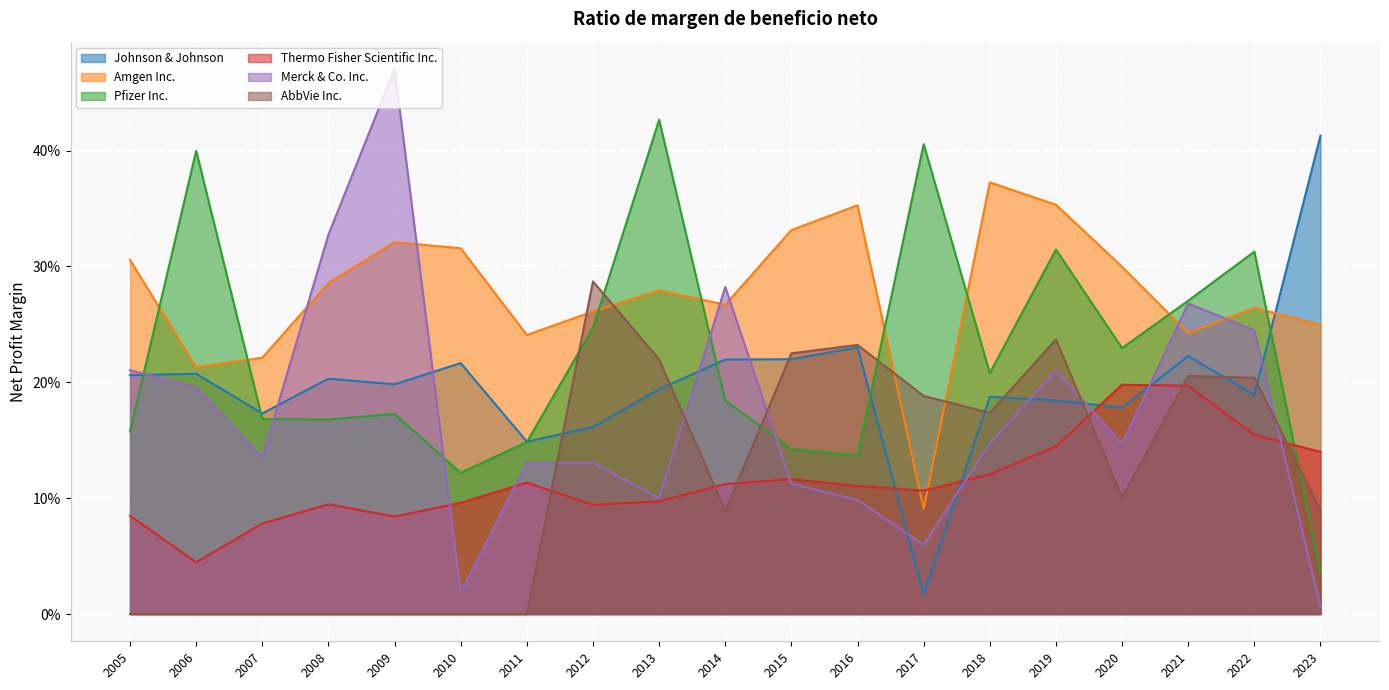

List the labels in order of AbbVie Inc. value, largest first.

2012, 2019, 2016, 2015, 2013, 2021, 2022, 2017, 2018, 2020, 2023, 2014, 2005, 2006, 2007, 2008, 2009, 2010, 2011